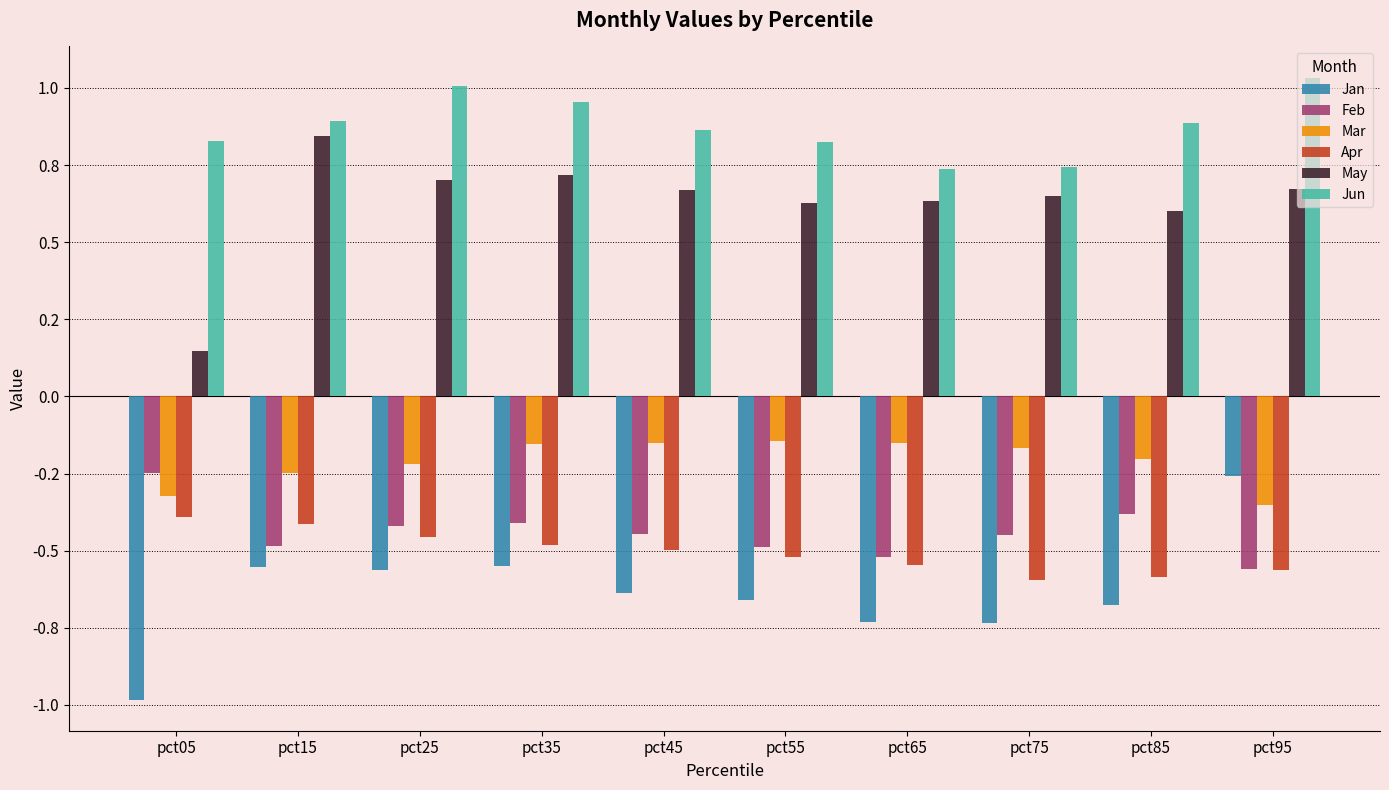

Which label corresponds to the largest value in the chart?

pct95